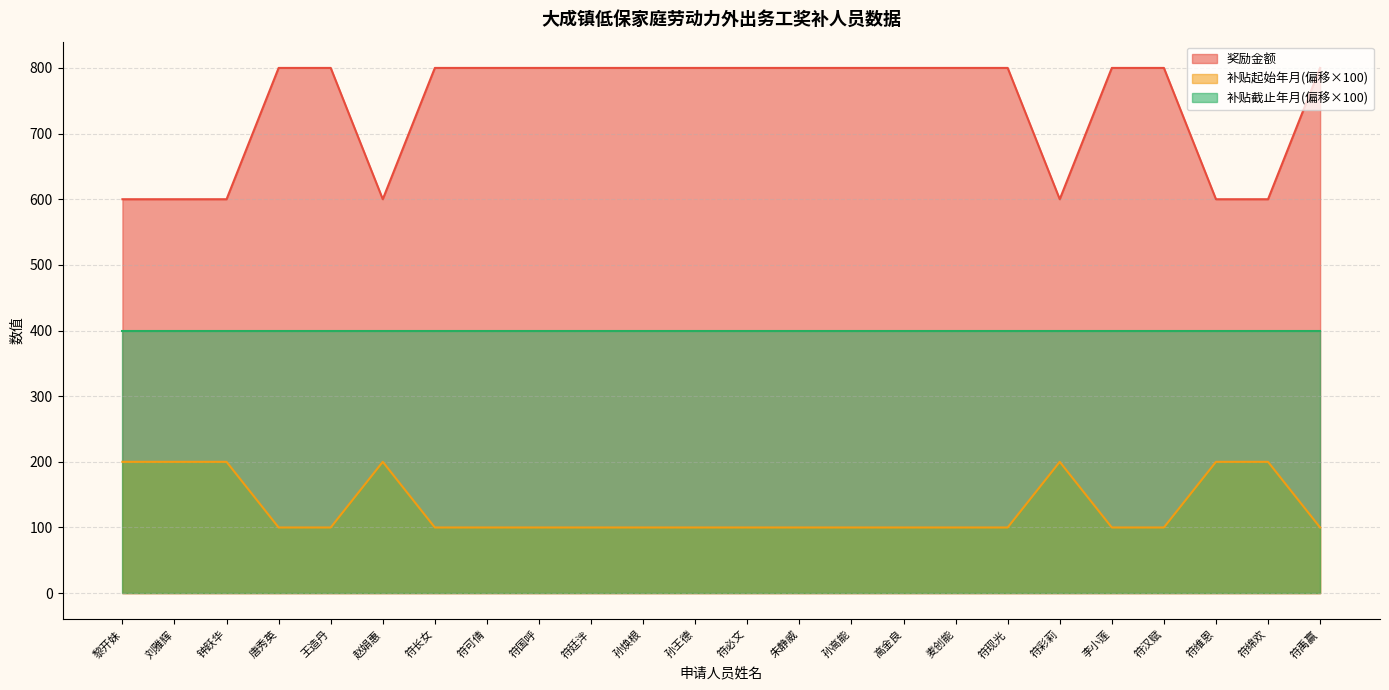

What is the spread (max minus min) of values at 钟跃华?

400